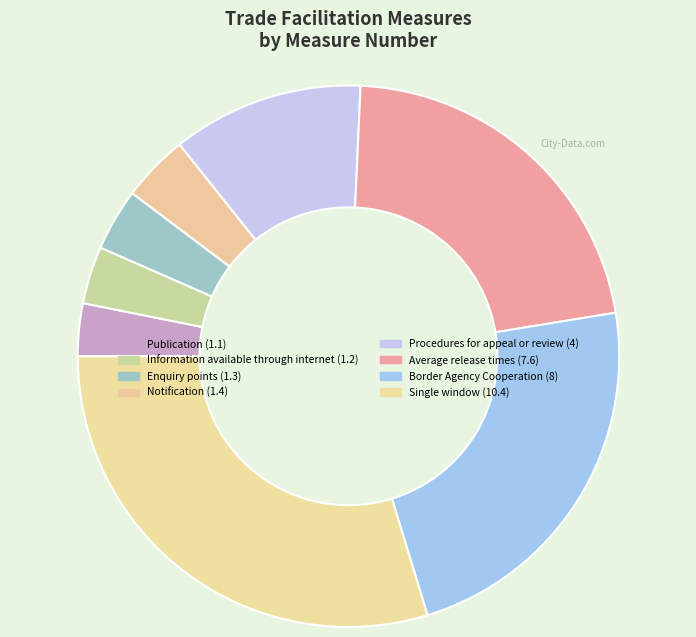

To the nearest percent, what is the difference between the Publication (1.1) and Procedures for appeal or review (4) slice percentages?

8%